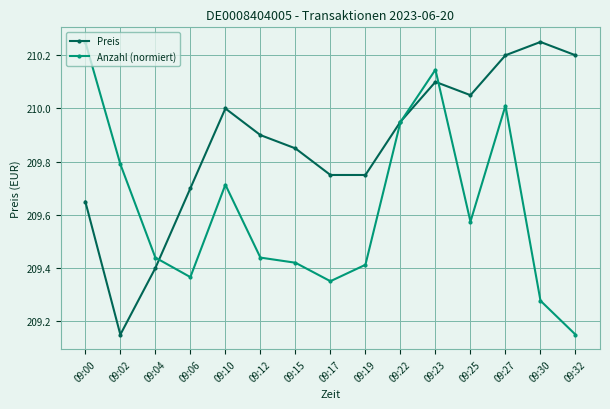

Between 09:02 and 09:06, which series saw the biggest shift?

Preis